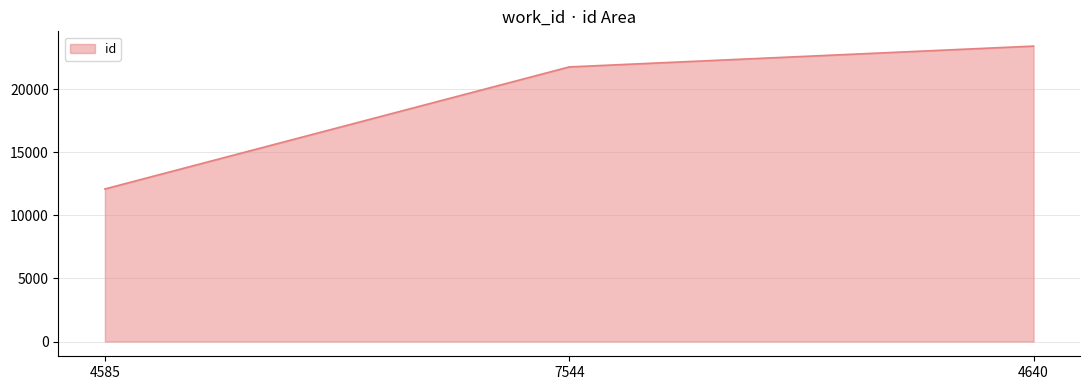

Which category has the highest value across all series?

4640